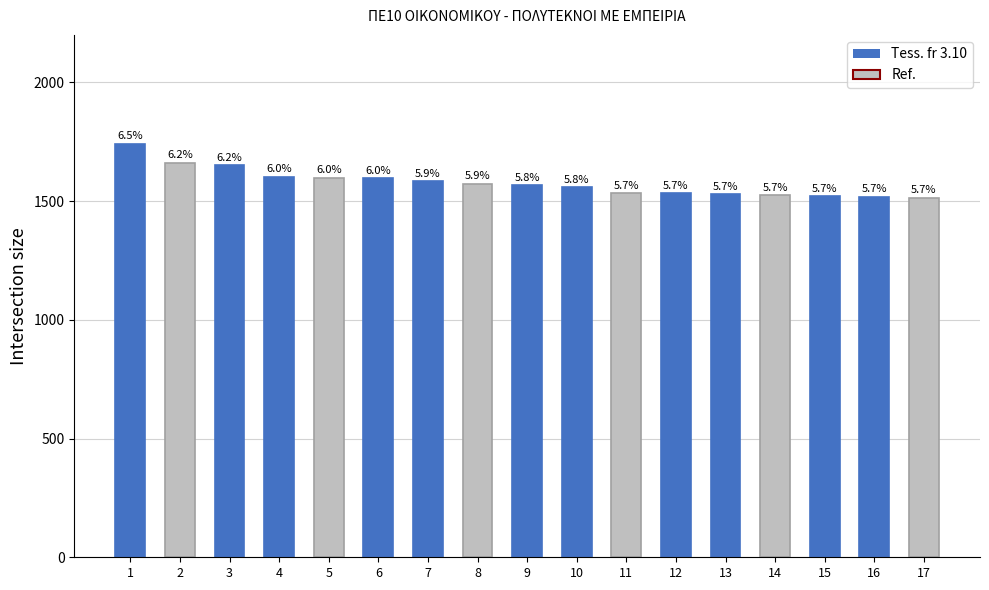

The value at 10 is 1559. True or false?

True